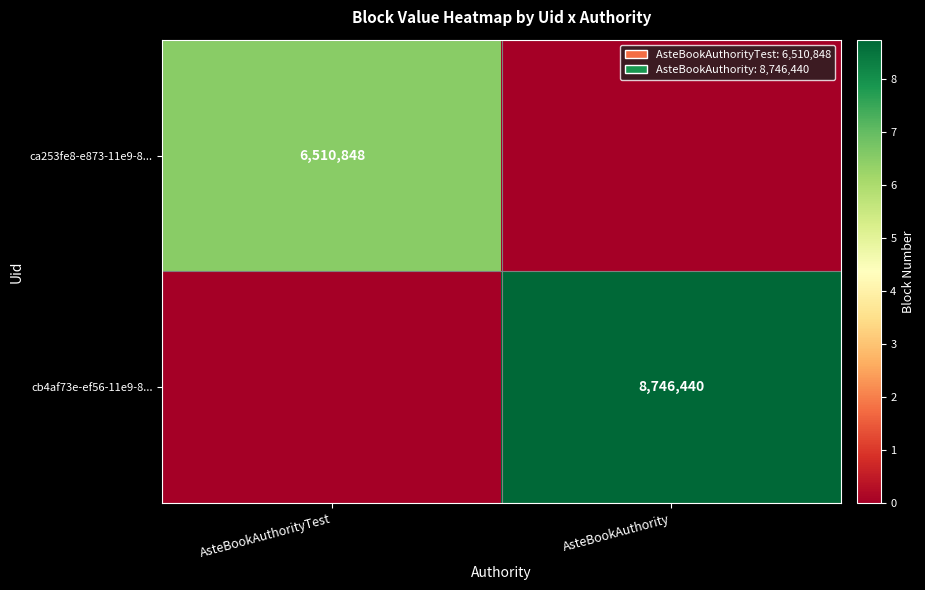

How many data points does each series have?

2